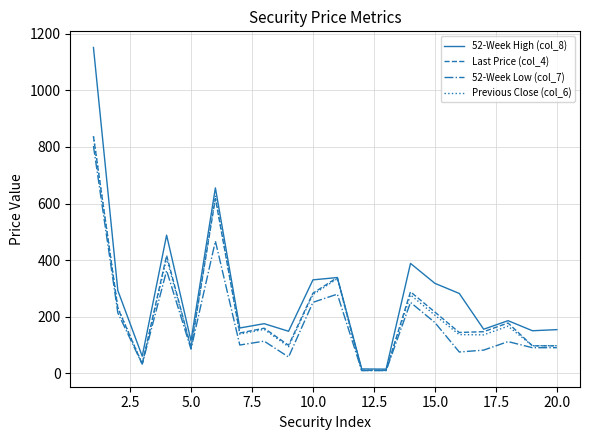

How many distinct data groups are displayed?

4